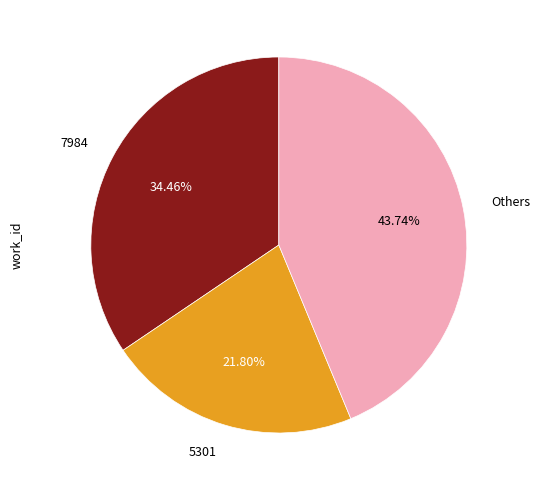

Does any single category account for the majority?

No